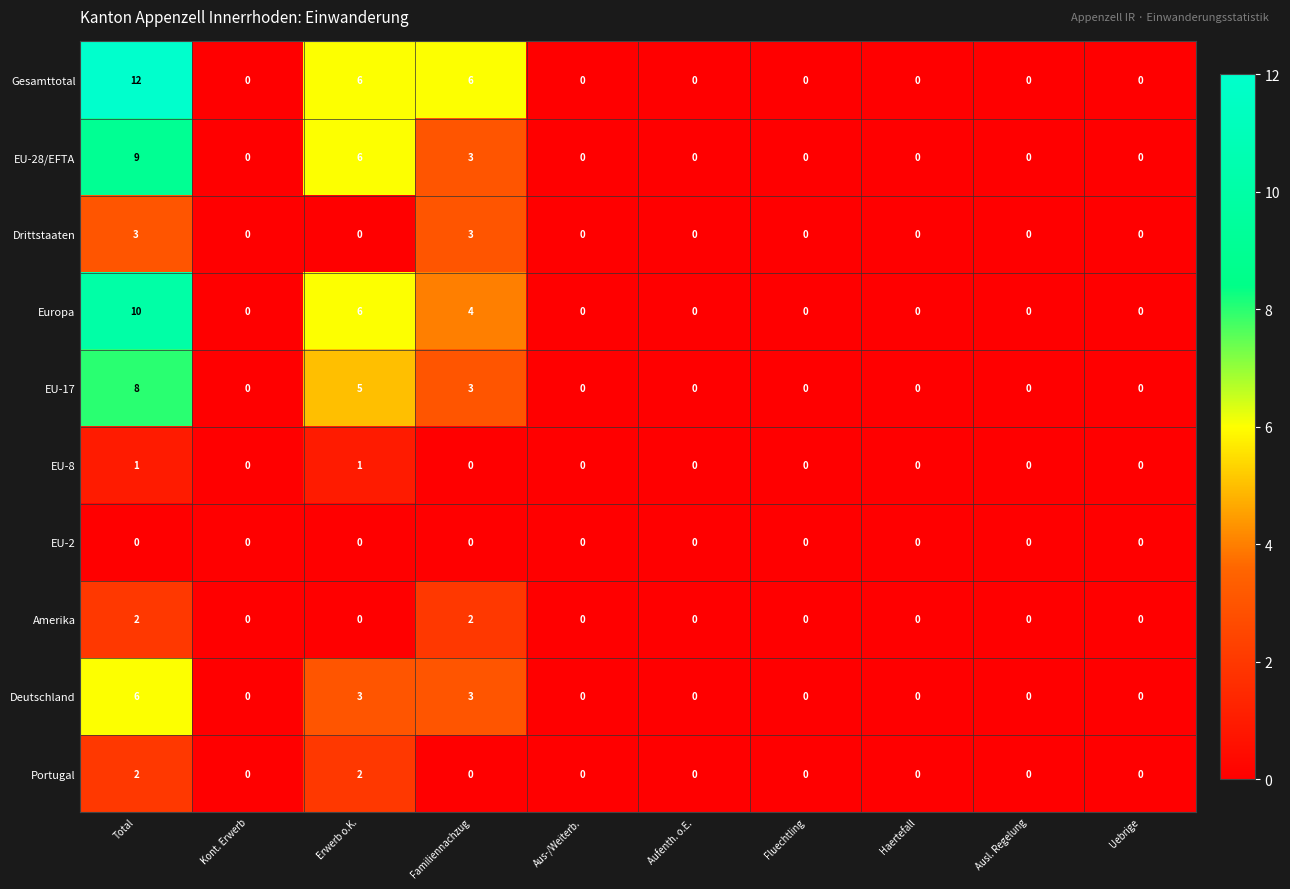

What is the maximum value shown in the chart?

12